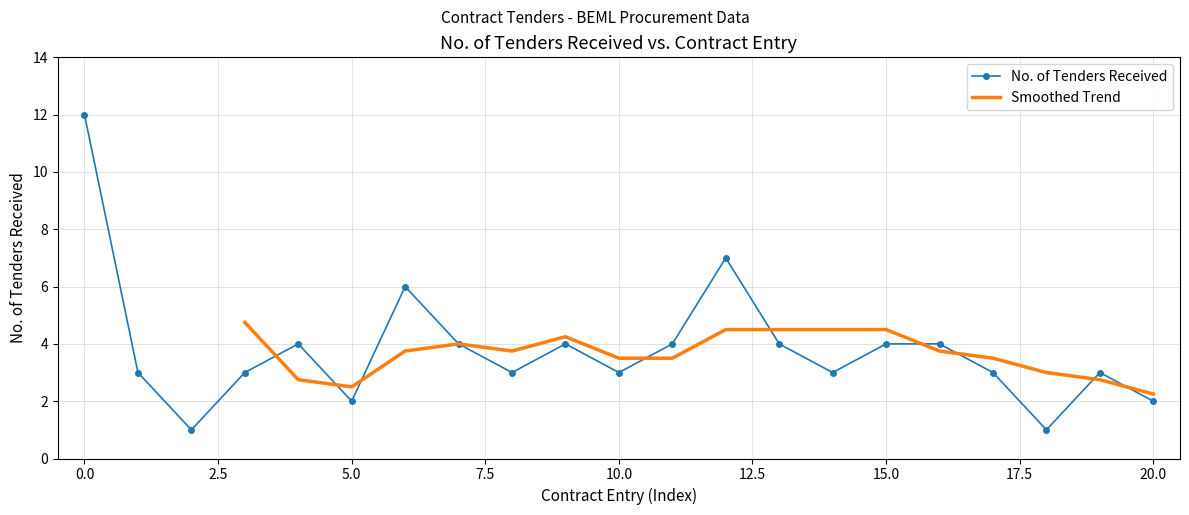

Count the number of categories in the chart.

21